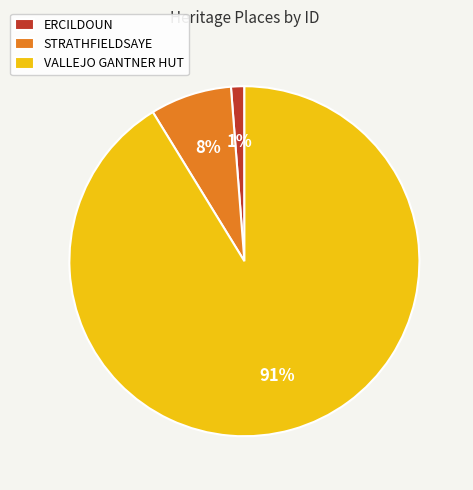

Is it true that STRATHFIELDSAYE is 8% of the pie?

True